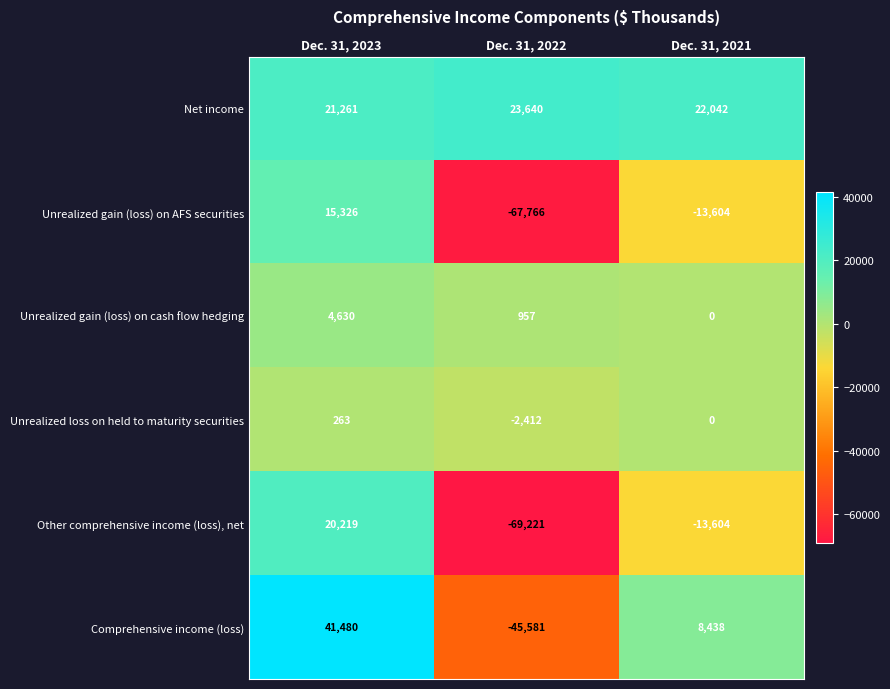

What is the total value across all series at Dec. 31, 2021?

3272